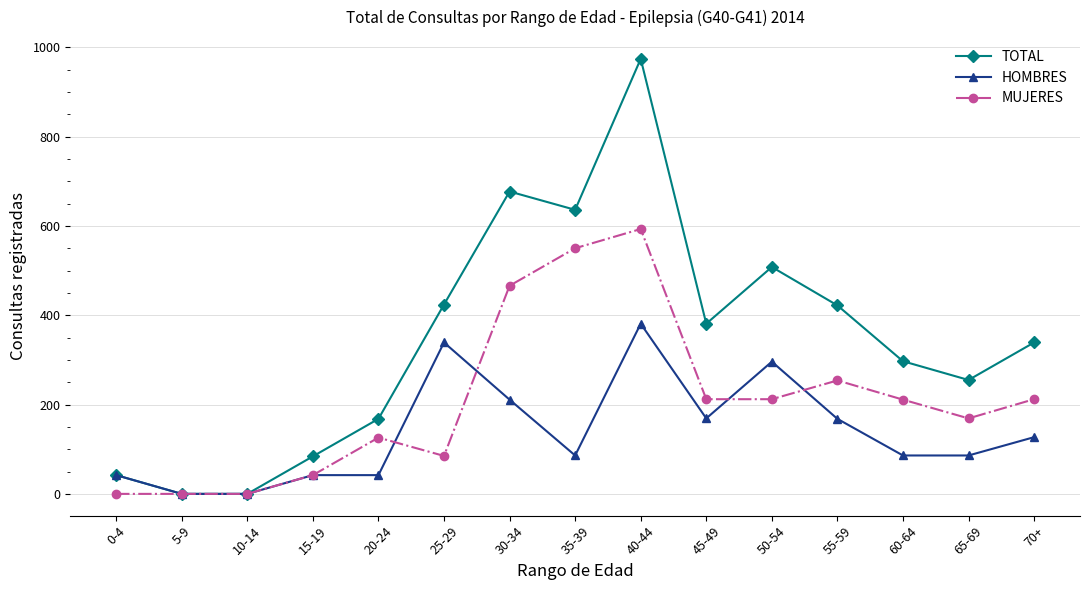

True or false: MUJERES has more than 1 points higher than both neighbors.

True